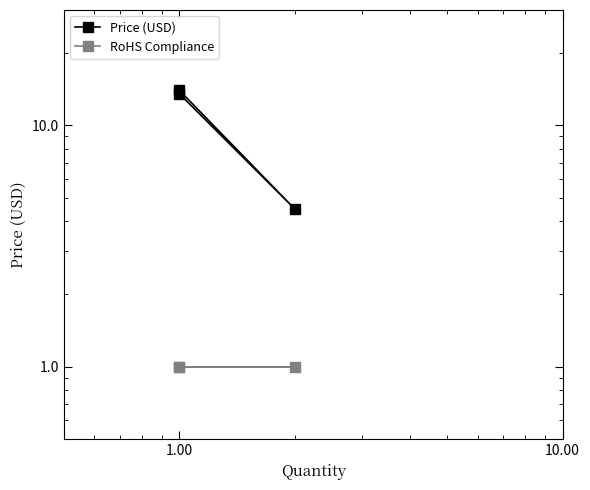

How many lines are shown in the chart?

2